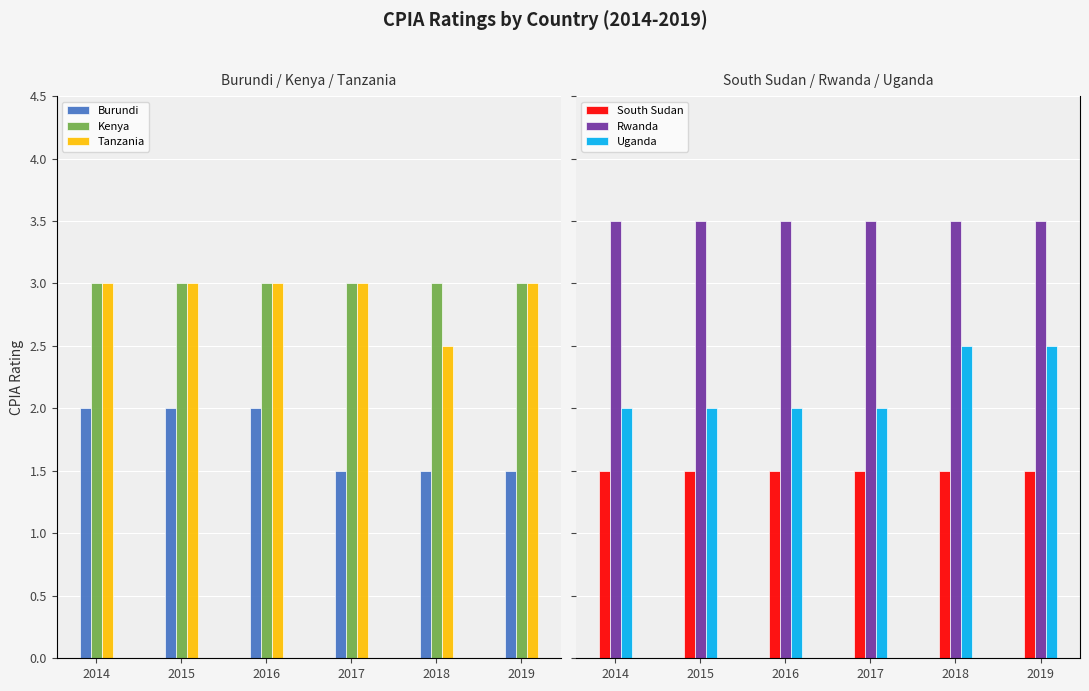

Rank the series at 2016 from highest to lowest value.

Rwanda, Kenya, Tanzania, Burundi, Uganda, South Sudan